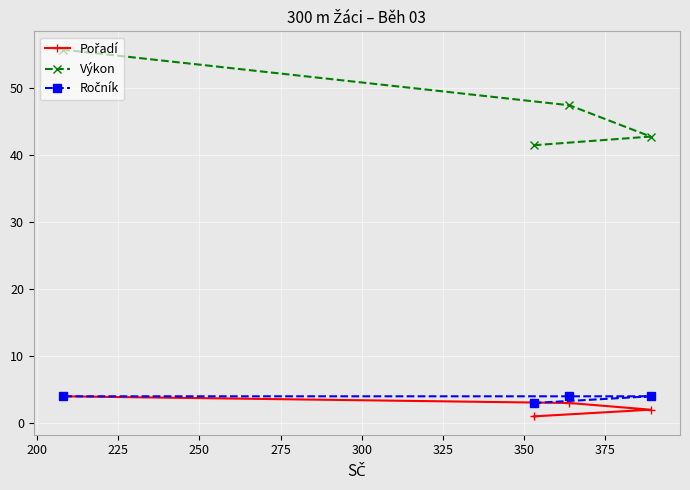

True or false: Pořadí has more than 1 interior local peaks.

False